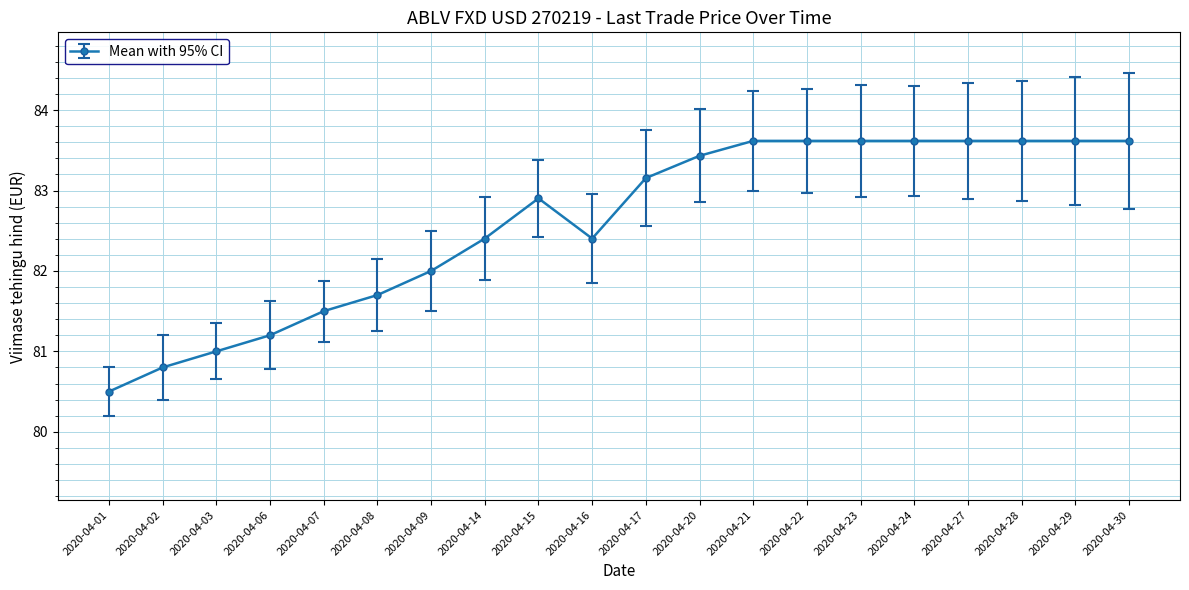

Where does the data first go above 83?

2020-04-17